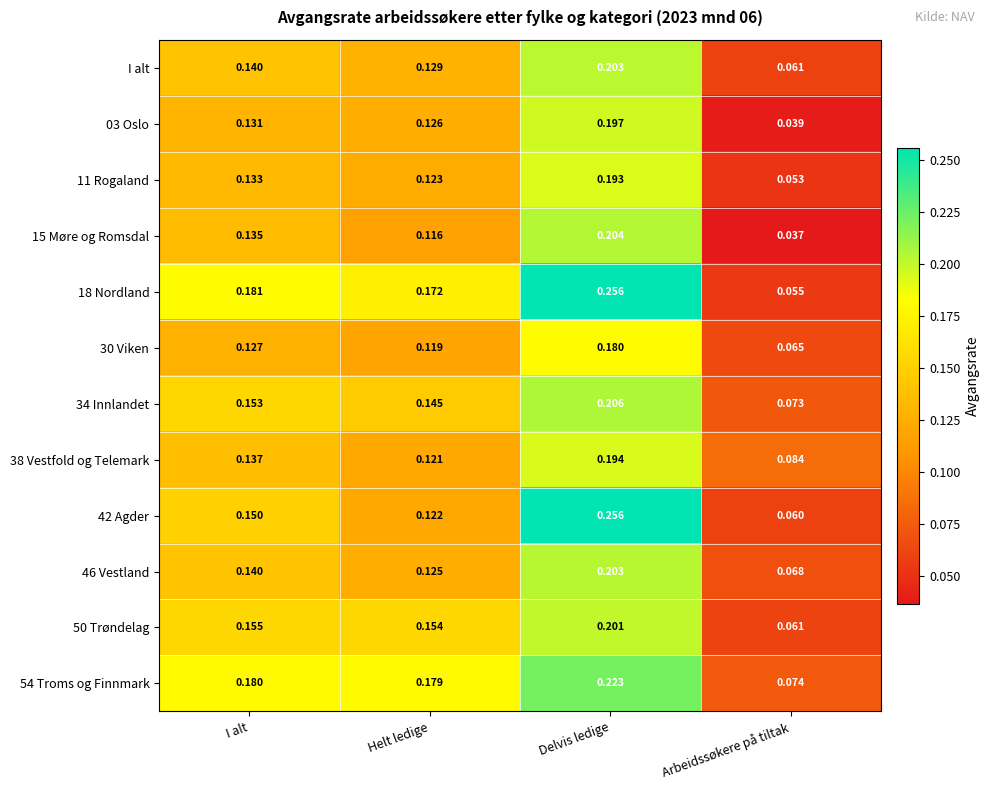

Which label corresponds to the smallest value in the chart?

Arbeidssøkere på tiltak